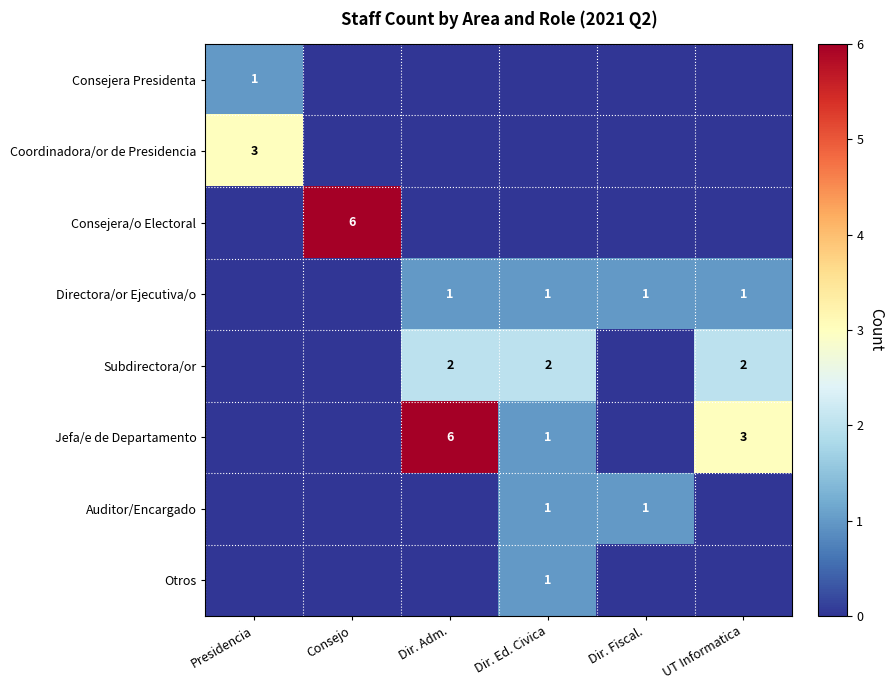

The value of Auditor/Encargado at Dir. Fiscal. is 1. True or false?

True